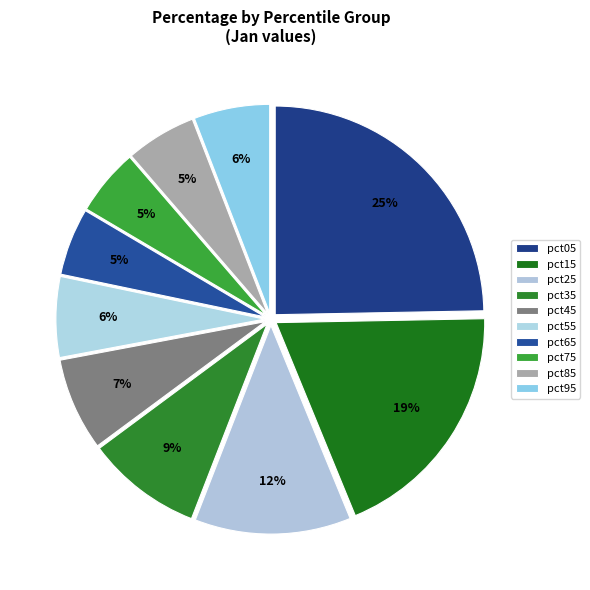

To the nearest percent, what is the average slice percentage?

10%